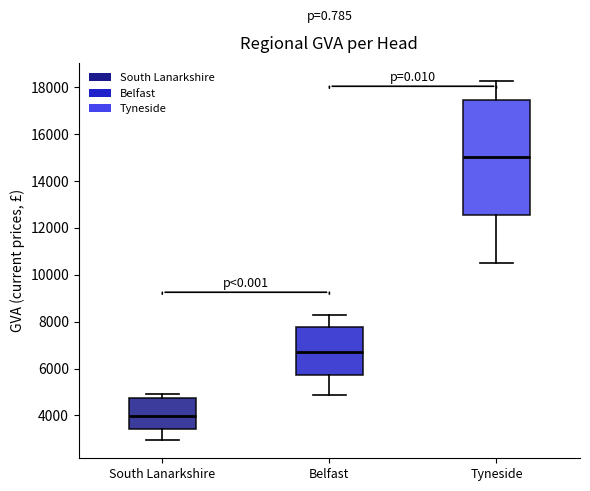

Reading left to right, read every box against the y-axis: the position of its median line, the range the box covers, and the ends of its whiskers. The values are not printed on the chart, so give them approximately, as read against the axis.

South Lanarkshire: median 4000, box 3400 to 4800, whiskers 3000 to 5000
Belfast: median 6800, box 5800 to 7800, whiskers 4800 to 8200
Tyneside: median 15000, box 12600 to 17400, whiskers 10600 to 18200